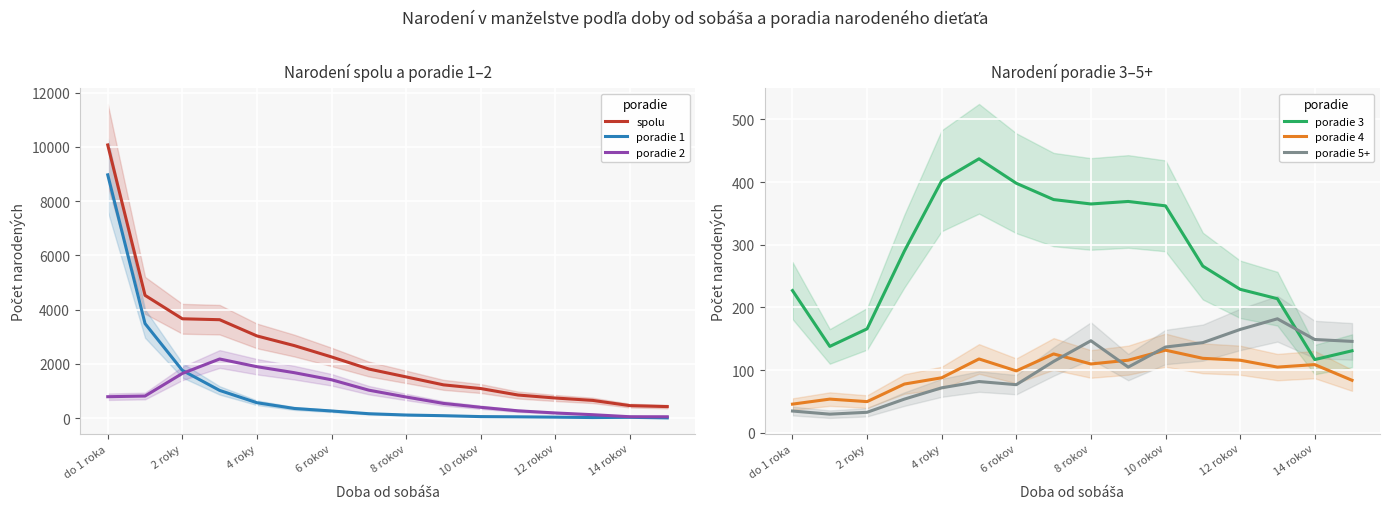

How many values in the poradie 3 series are below 290?

8